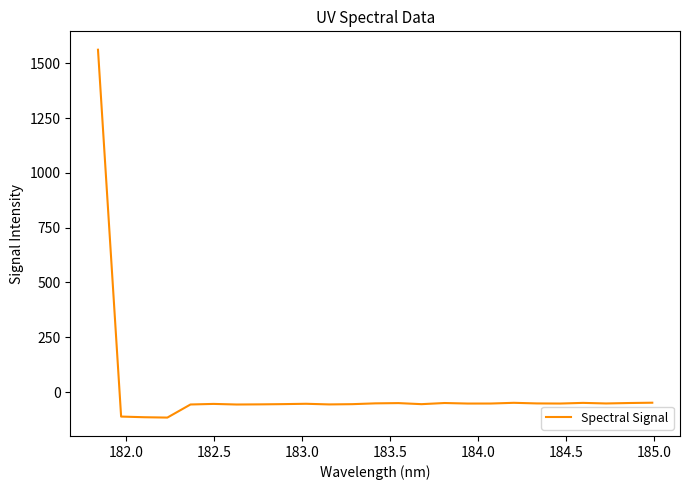

What is the greatest value displayed?

1561.7